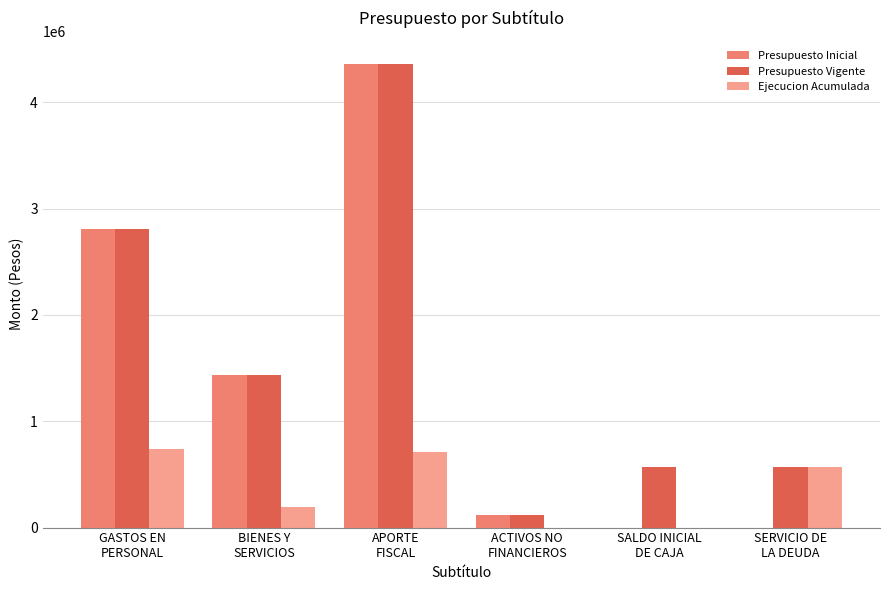

What is the maximum value shown in the chart?

4357920